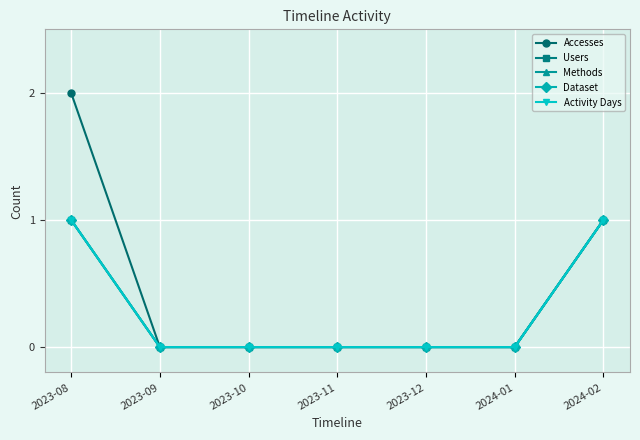

What is the sum of all Activity Days values?

2